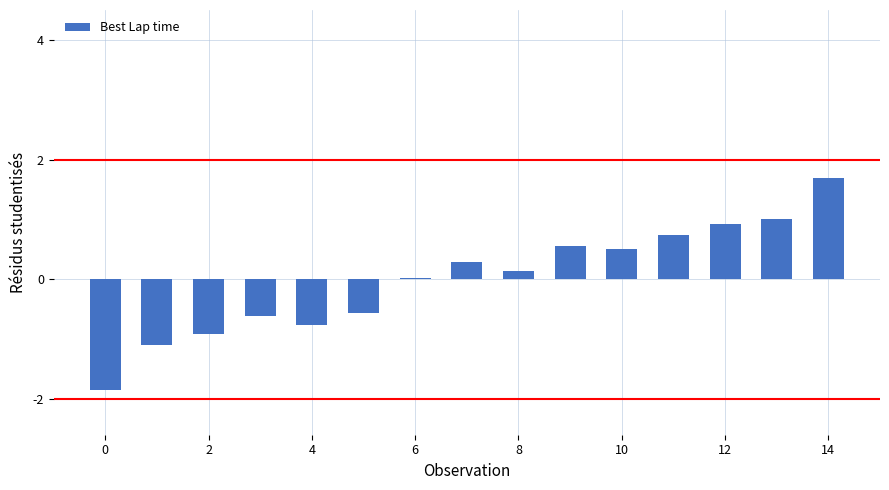

What is the greatest value displayed?

1.7